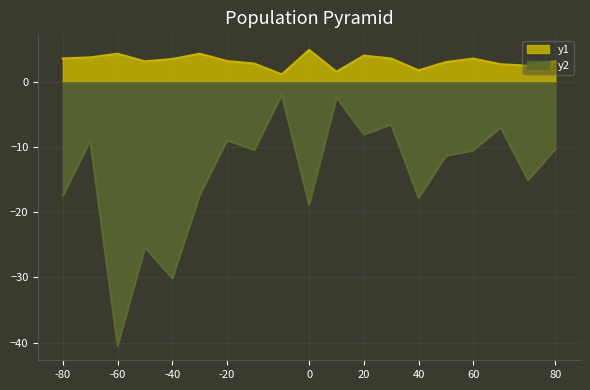

Which series has the largest total across all categories?

y1